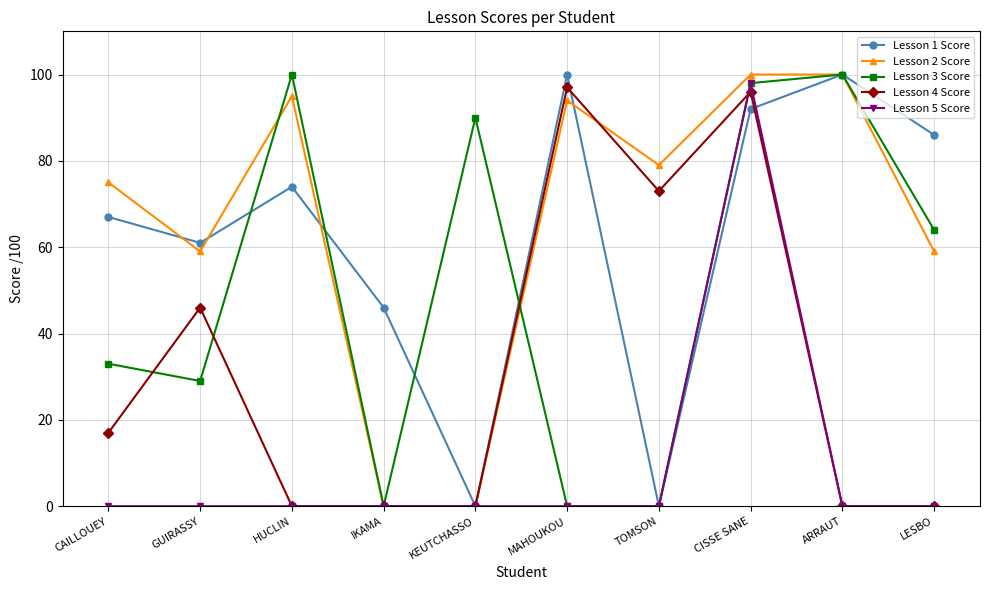

The Lesson 4 Score series shows 0 at HUCLIN. True or false?

True